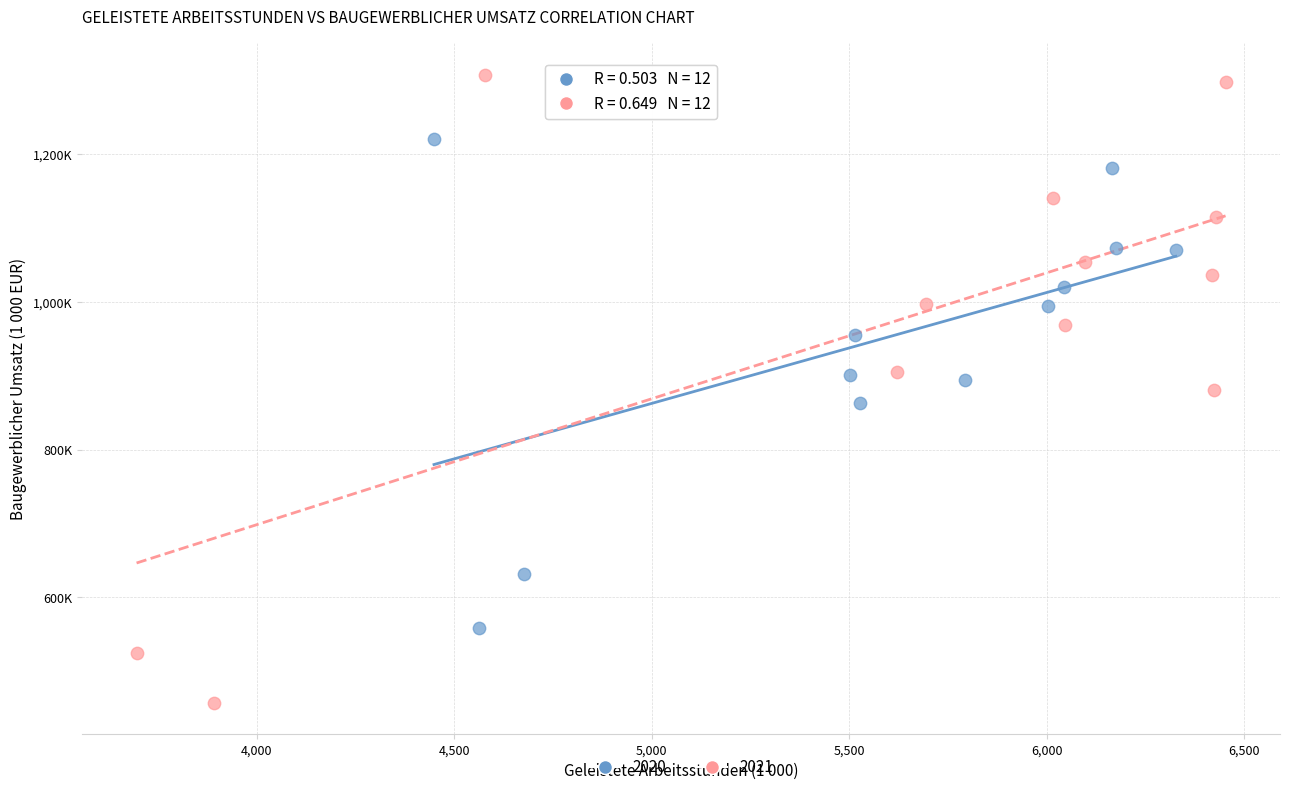

What are all the series names shown in the legend?

2020, 2021